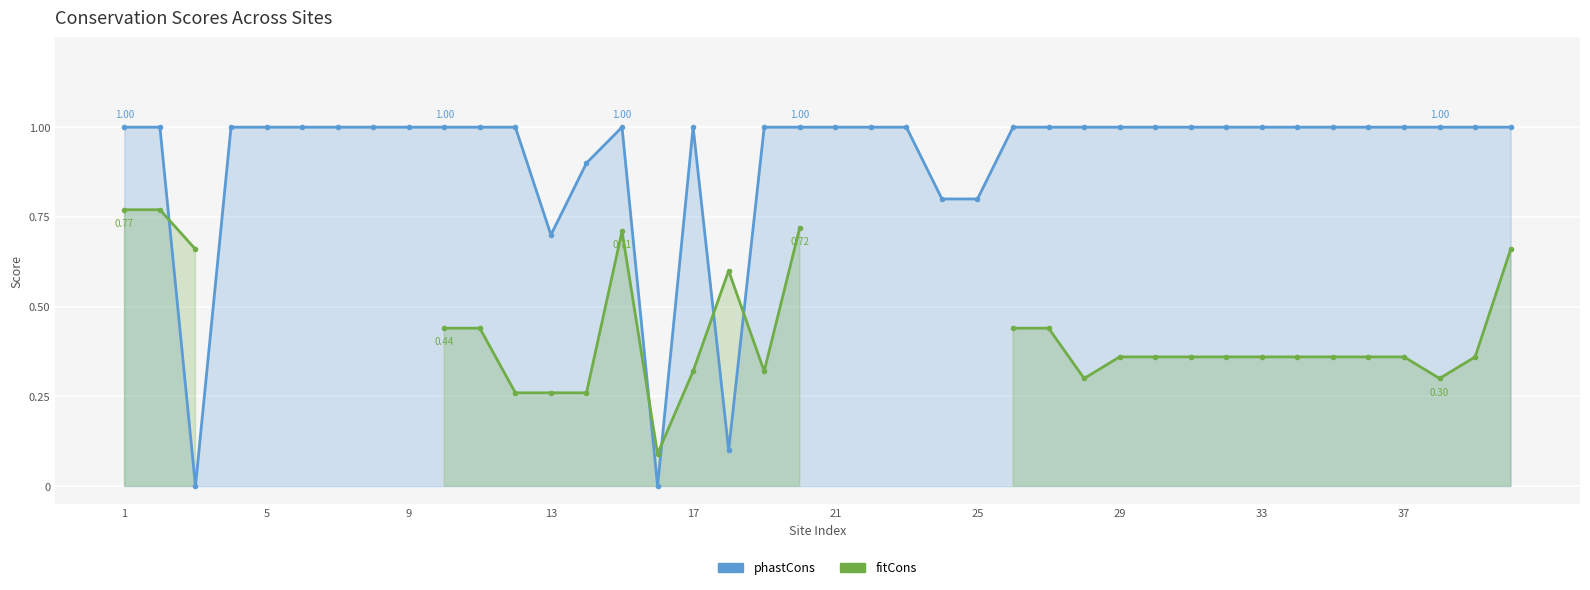

What is the difference between the maximum and minimum values in the fitCons series?

0.7